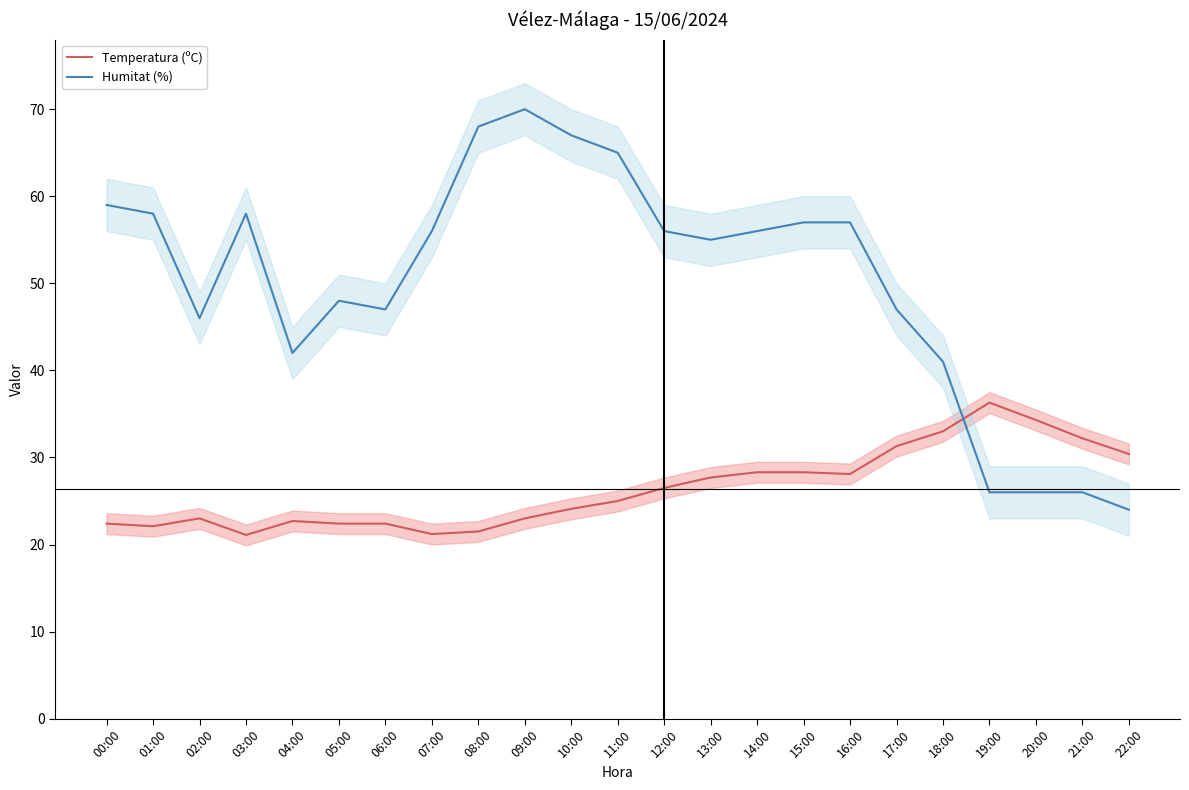

How many series are shown in this chart?

2